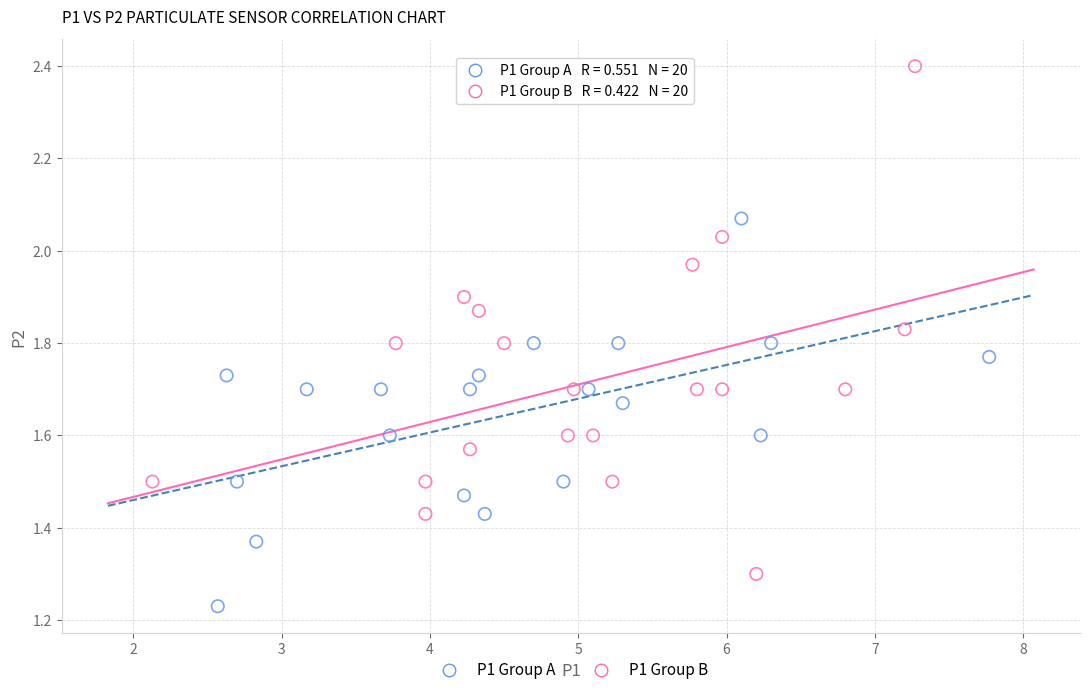

Which series contains the highest Y value?

P1 Group B